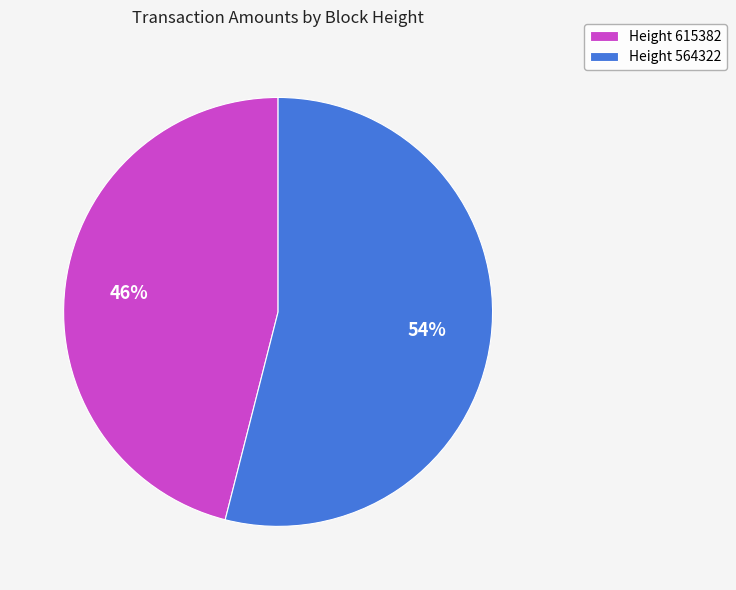

To the nearest percent, what is the difference between the Height 564322 and Height 615382 slice percentages?

8%